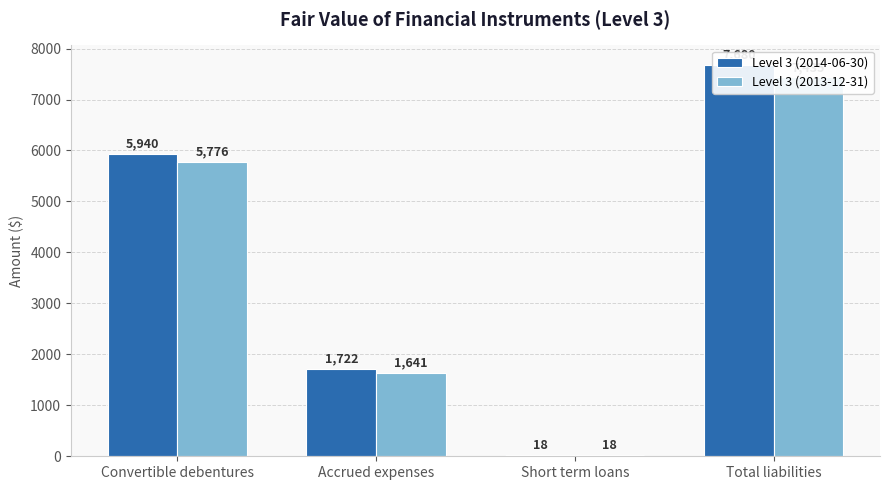

What is the maximum value shown in the chart?

7680